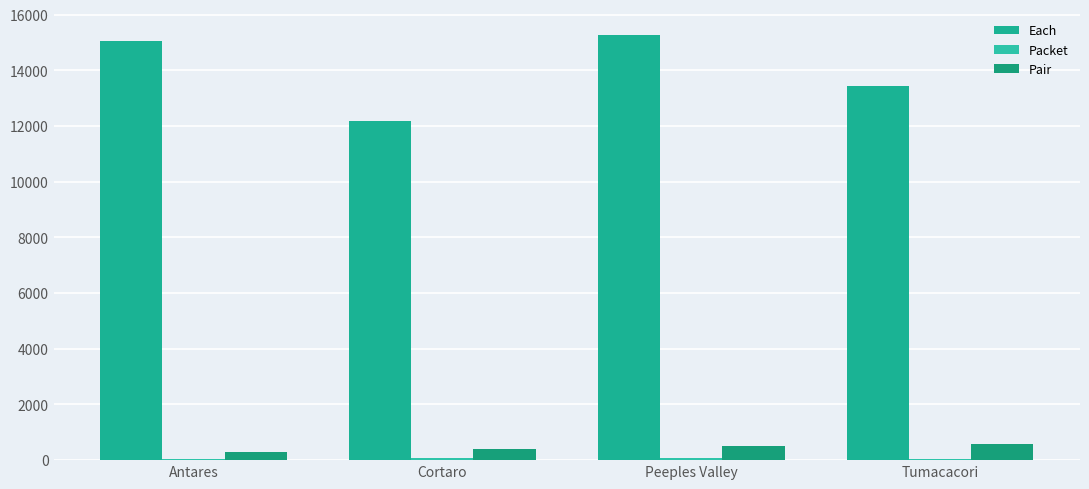

Does the chart contain stacked bars?

No